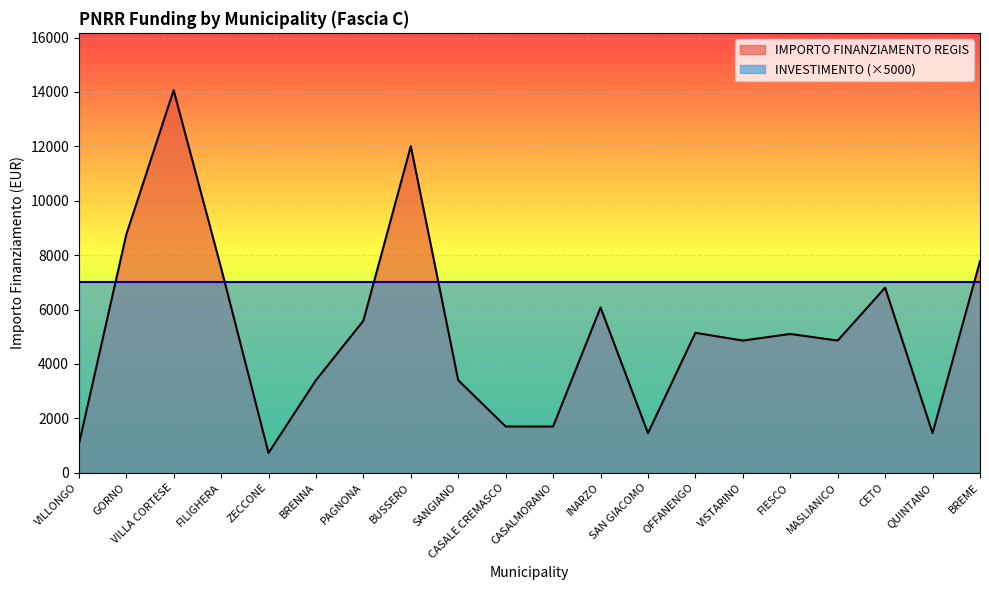

Does the chart display data point markers on the line(s)?

No